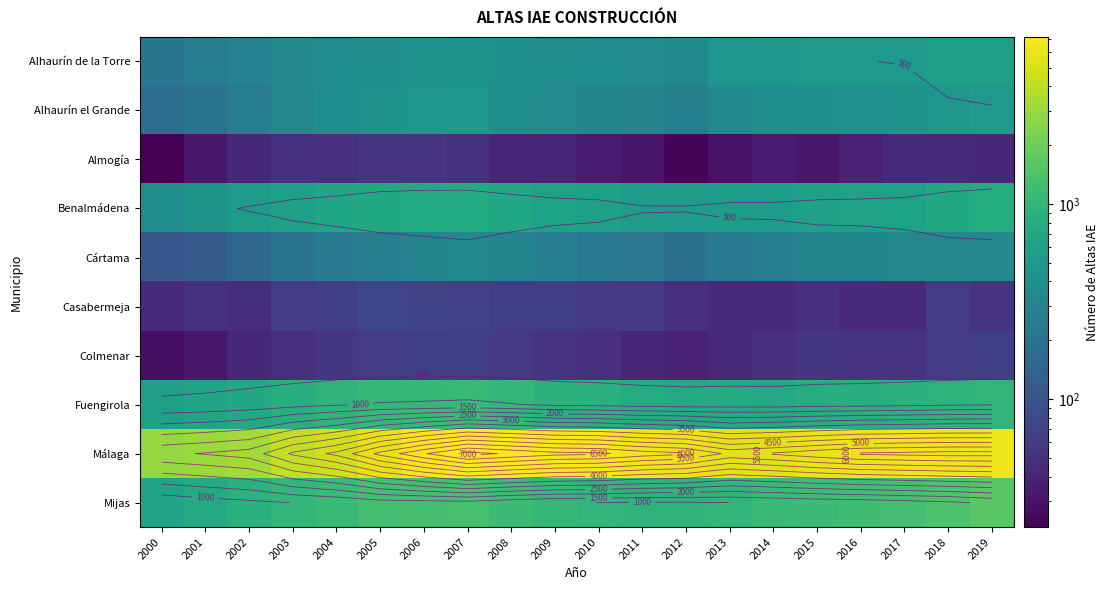

Which category has the lowest value in the Mijas series?

2000